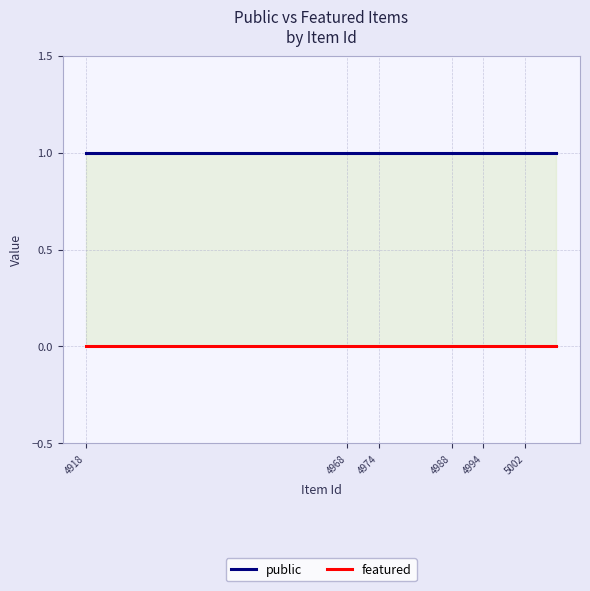

Rank the series by their maximum value, from lowest to highest.

featured, public